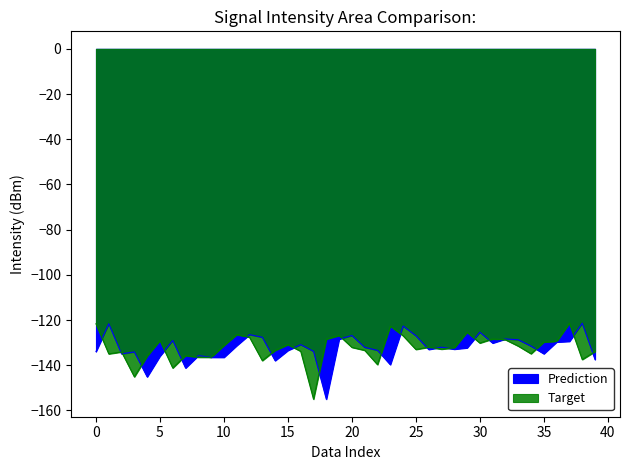

At which label does Target reach its peak?

37